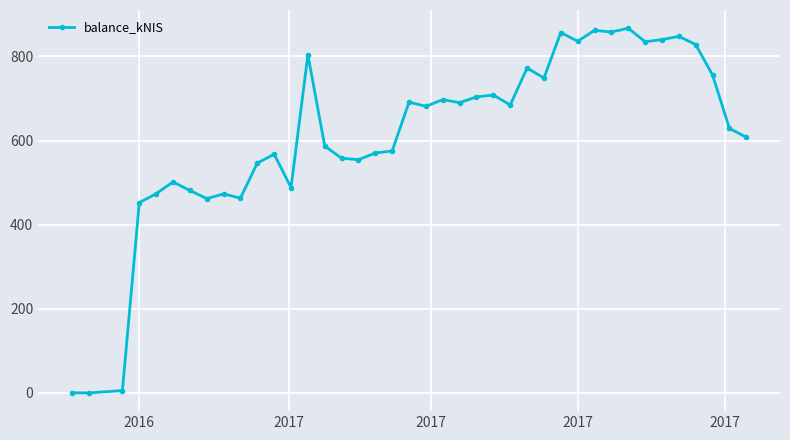

What is the maximum value shown in the chart?

866.9